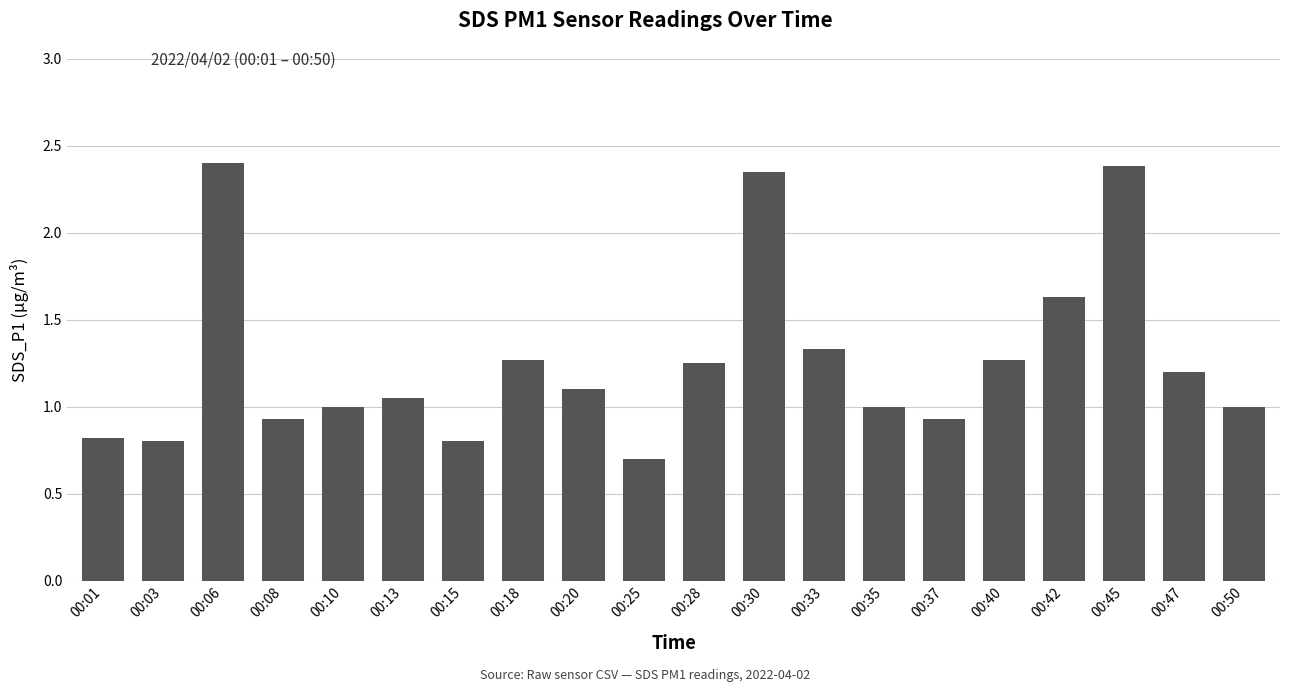

Is it true that the value at 00:10 is 1.3?

False